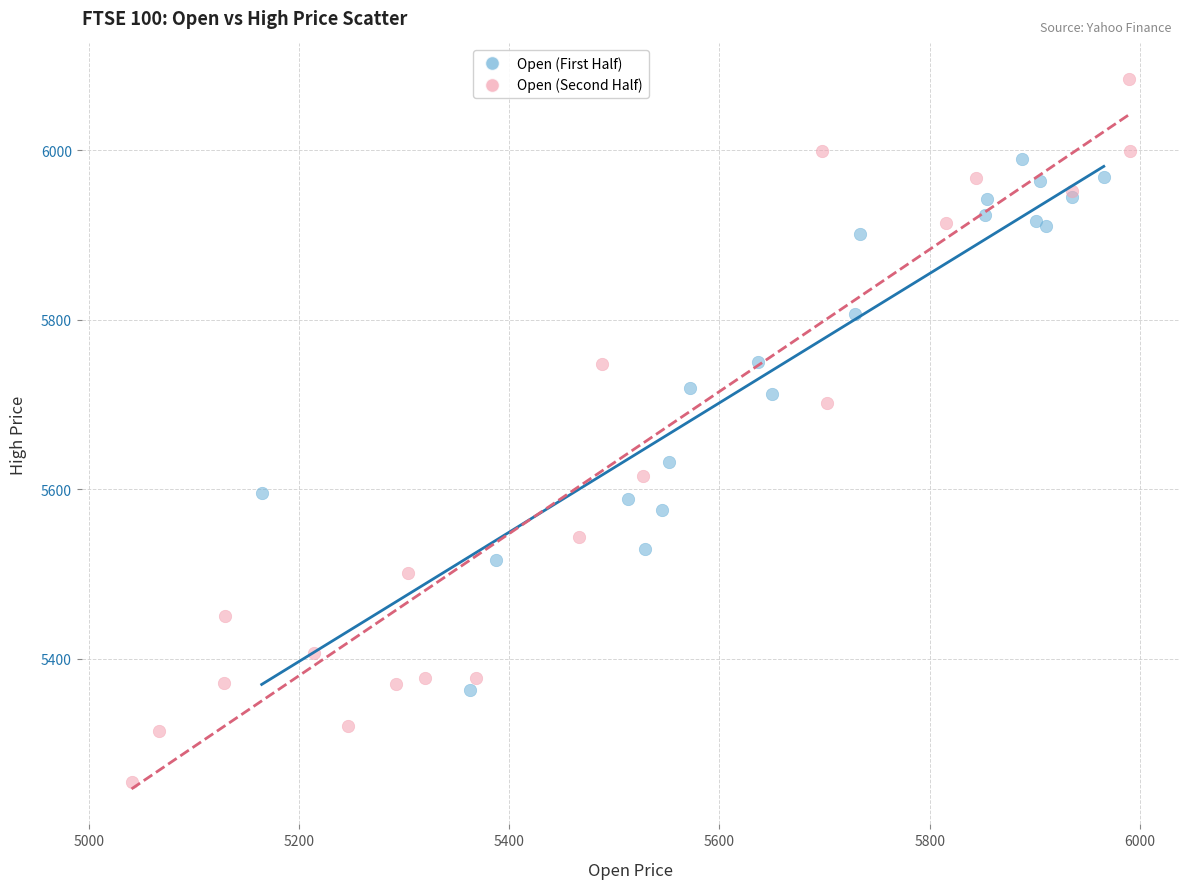

Which series has the largest Y range (max minus min)?

Open (Second Half)